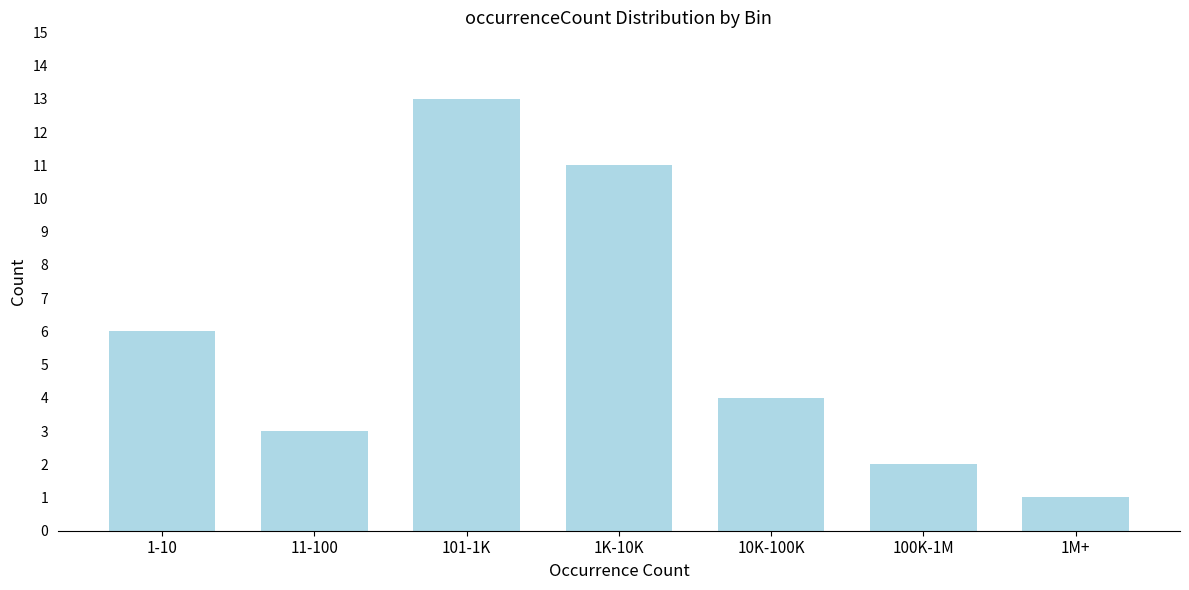

Reading left to right, list all the values displayed in this chart.

1-10=6	11-100=3	101-1K=13	1K-10K=11	10K-100K=4	100K-1M=2	1M+=1